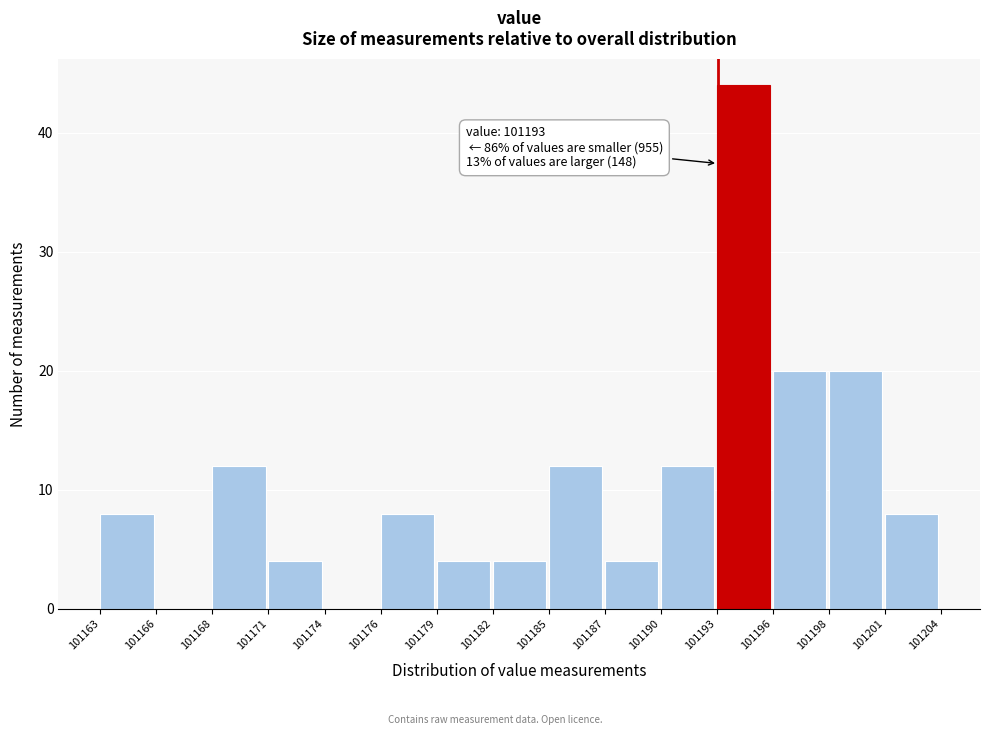

Reading right to left, what are all the values shown in this chart?

101201=8	101198=20	101196=20	101193=44	101190=12	101187=4	101185=12	101182=4	101179=4	101176=8	101174=0	101171=4	101168=12	101166=0	101163=8